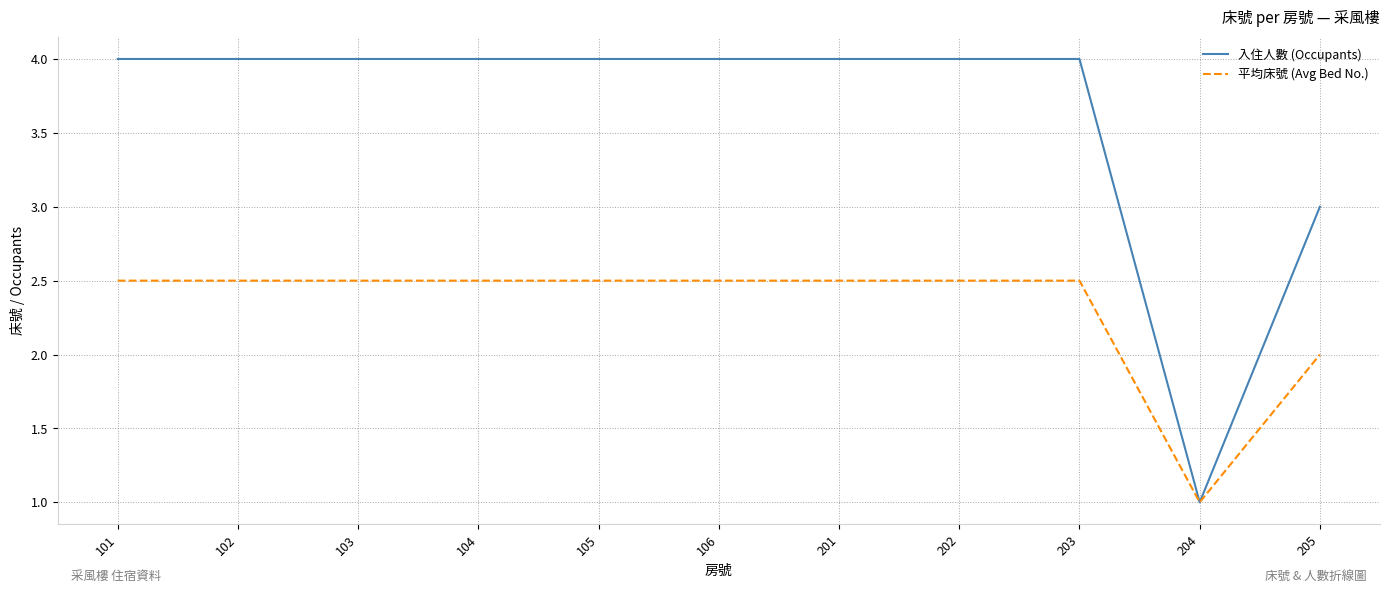

Rank the series by their average value, from lowest to highest.

平均床號 (Avg Bed No.), 入住人數 (Occupants)